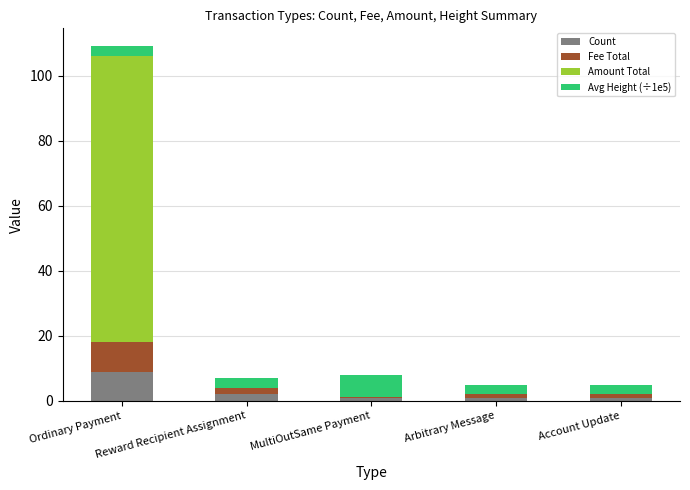

Count the number of data series in this chart.

4